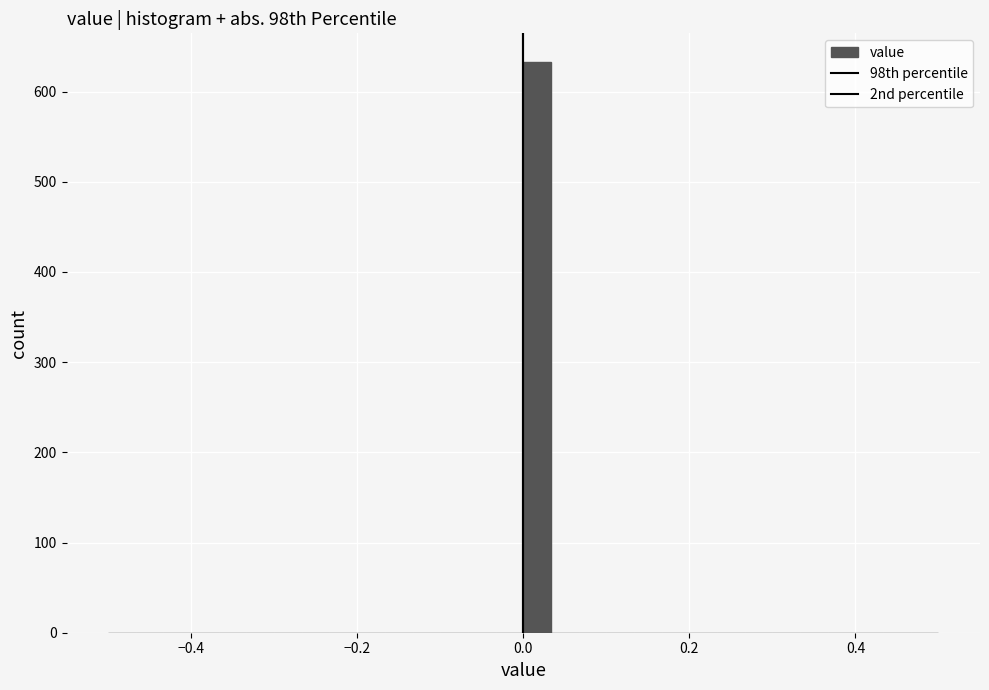

Around what value on the x-axis is the tallest bar? Give the approximate position of its centre, as read against the axis.

0.02